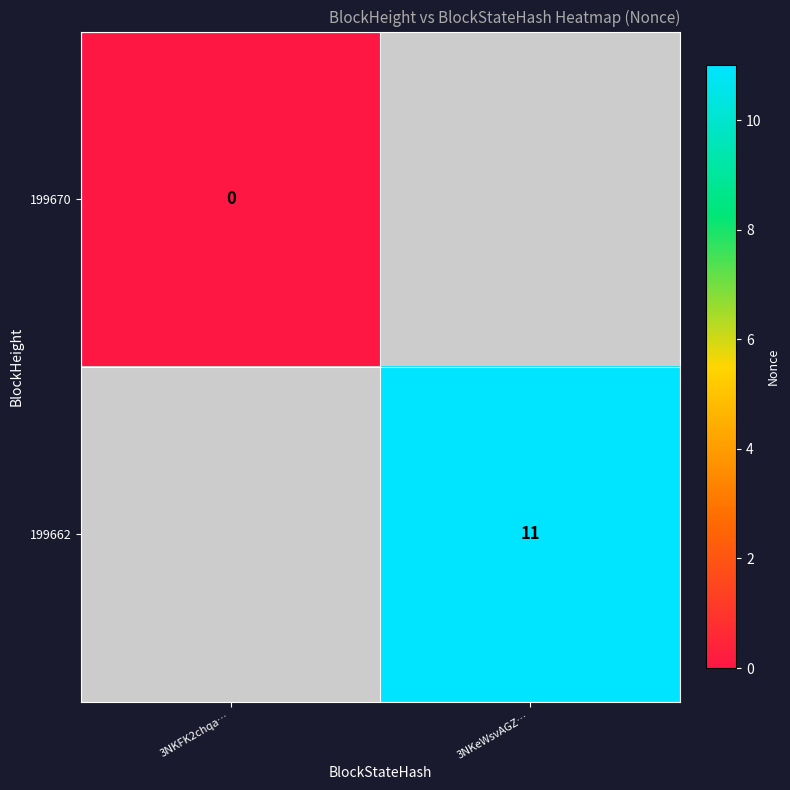

The 199662 series shows 6 at 3NKeWsvAGZ…. True or false?

False